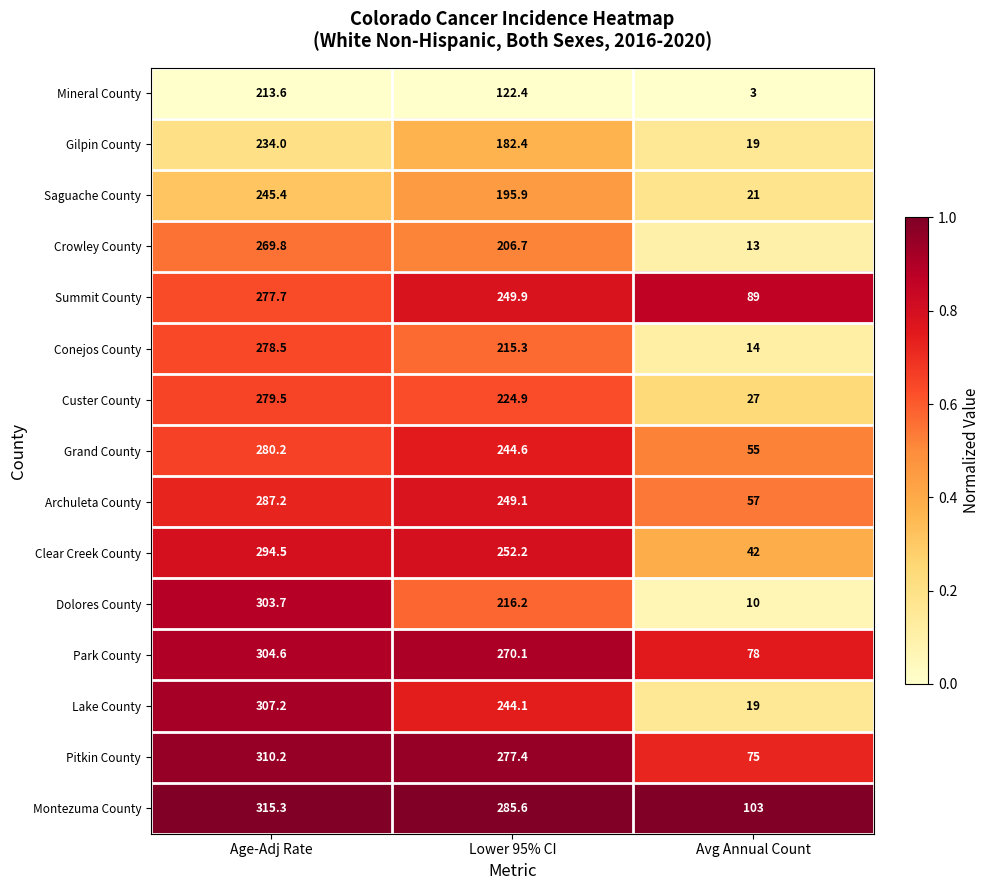

Where is Gilpin County nearest to the value 126?

Lower 95% CI